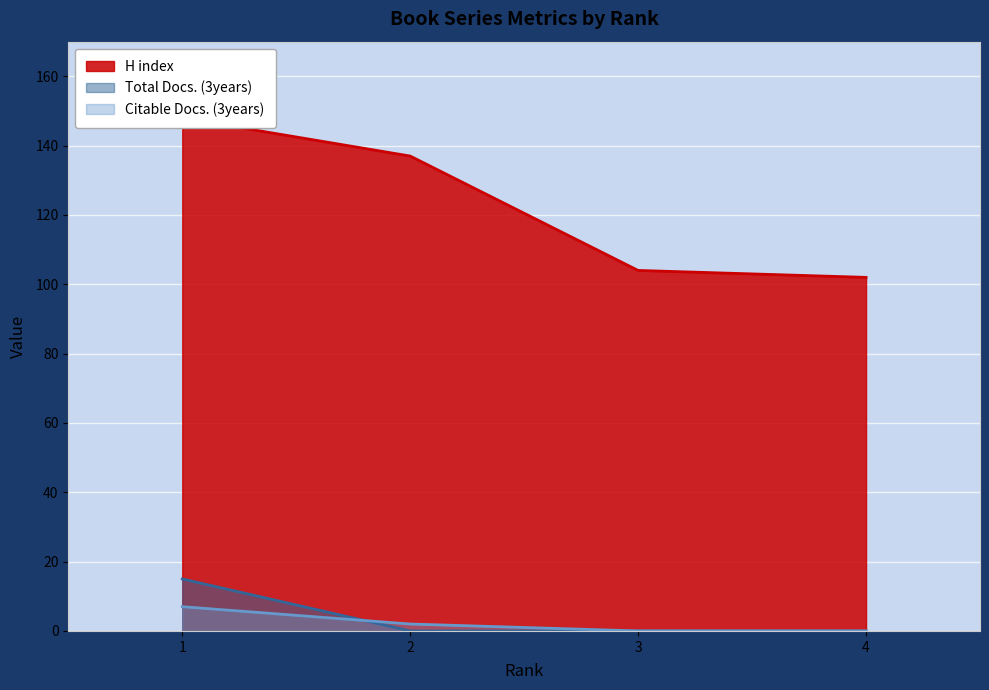

What value does the Citable Docs. (3years) series have at 1?

7